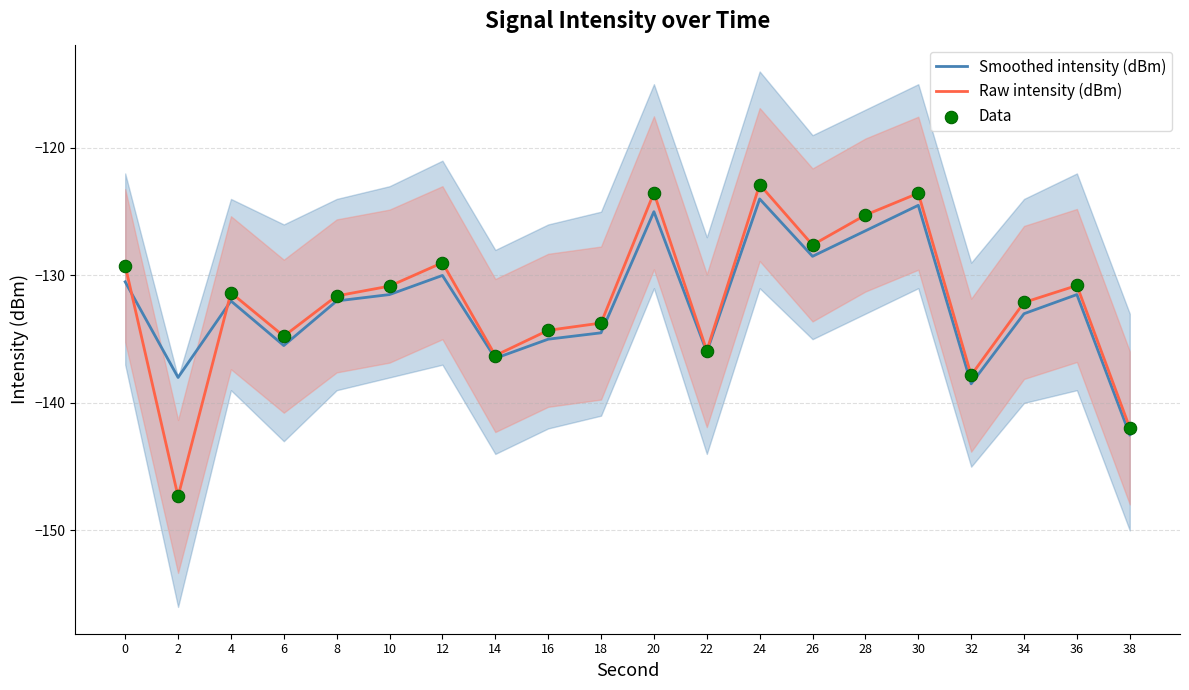

At which category is the sum across all series the highest?

24